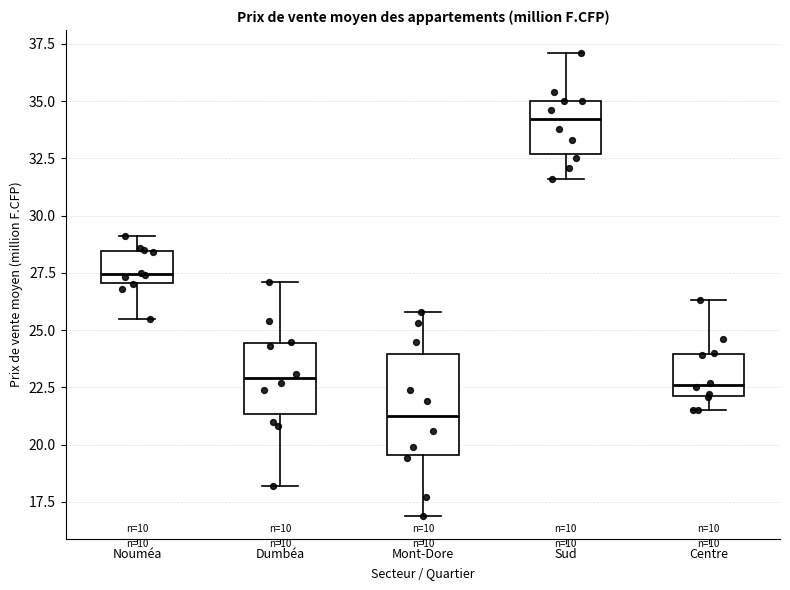

Which box has the highest median line?

Sud